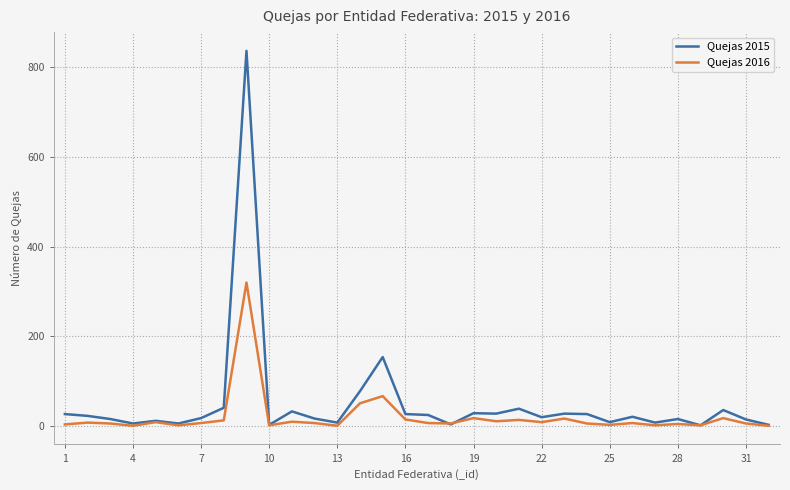

Which series has the largest range (max minus min)?

Quejas 2015